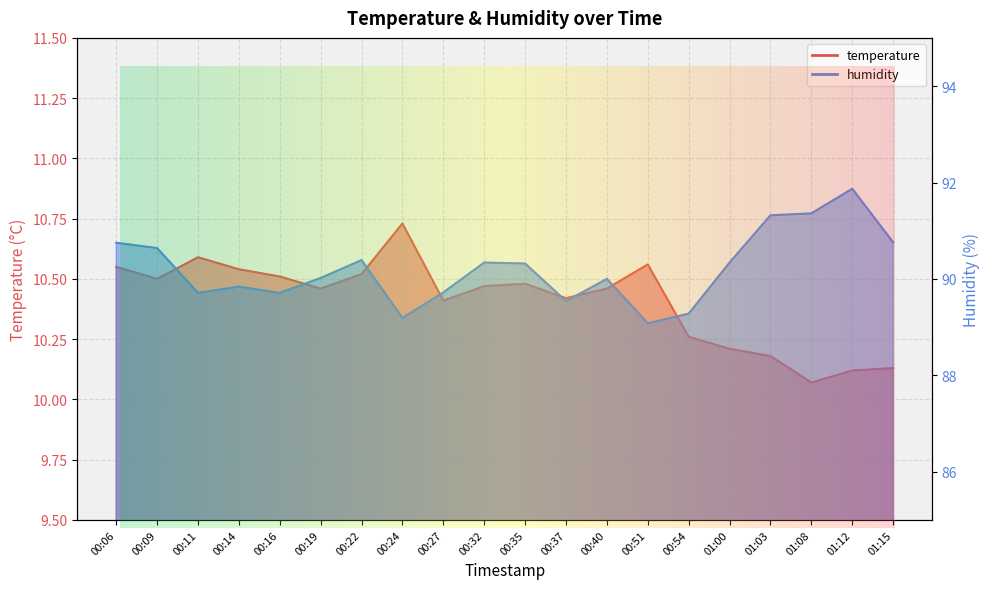

True or false: temperature has more than 0 points higher than both neighbors.

True